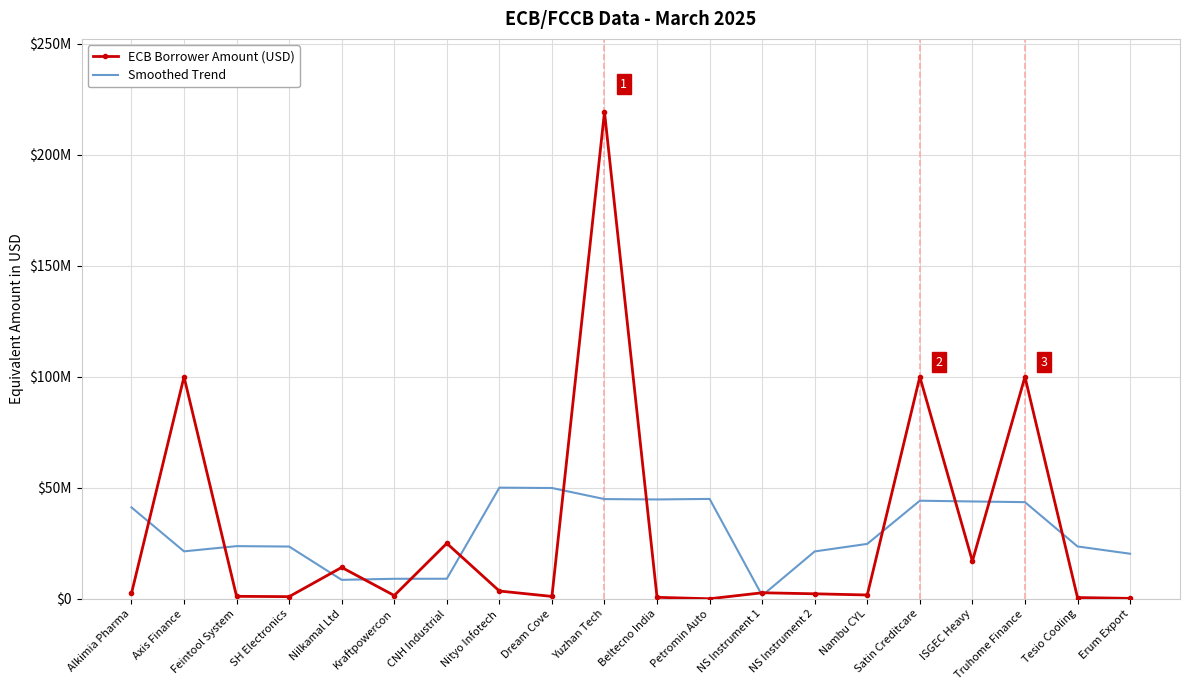

True or false: ECB Borrower Amount (USD) has more than 2 interior local peaks.

True